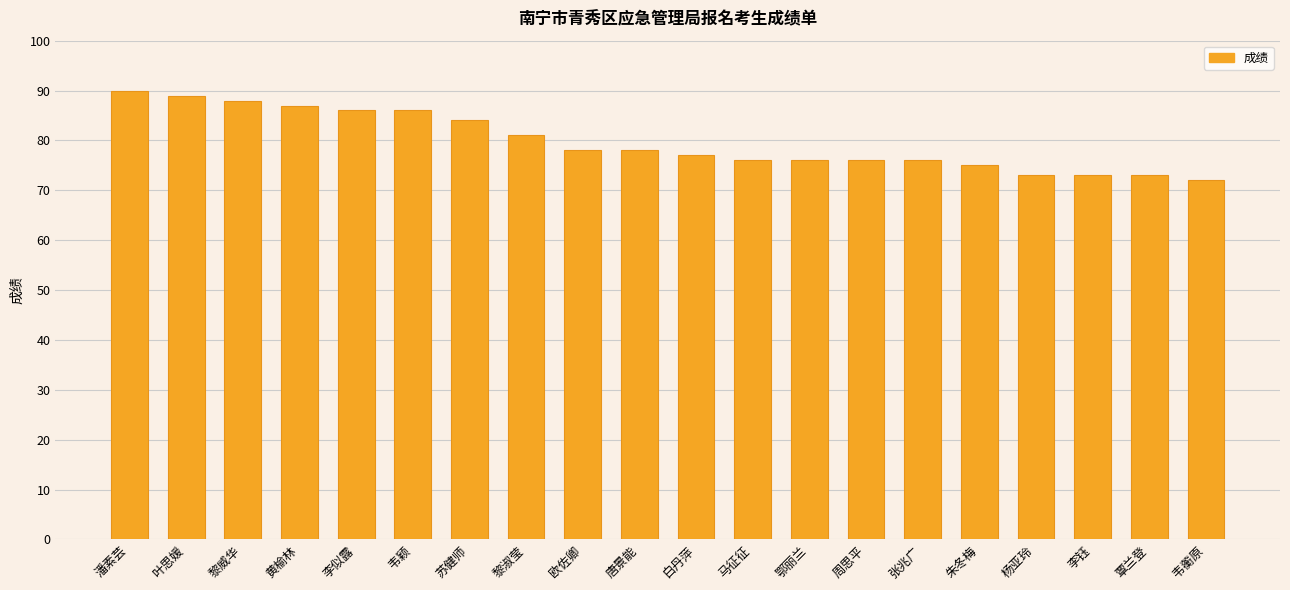

Which has a higher value, 苏健师 or 李钰?

苏健师